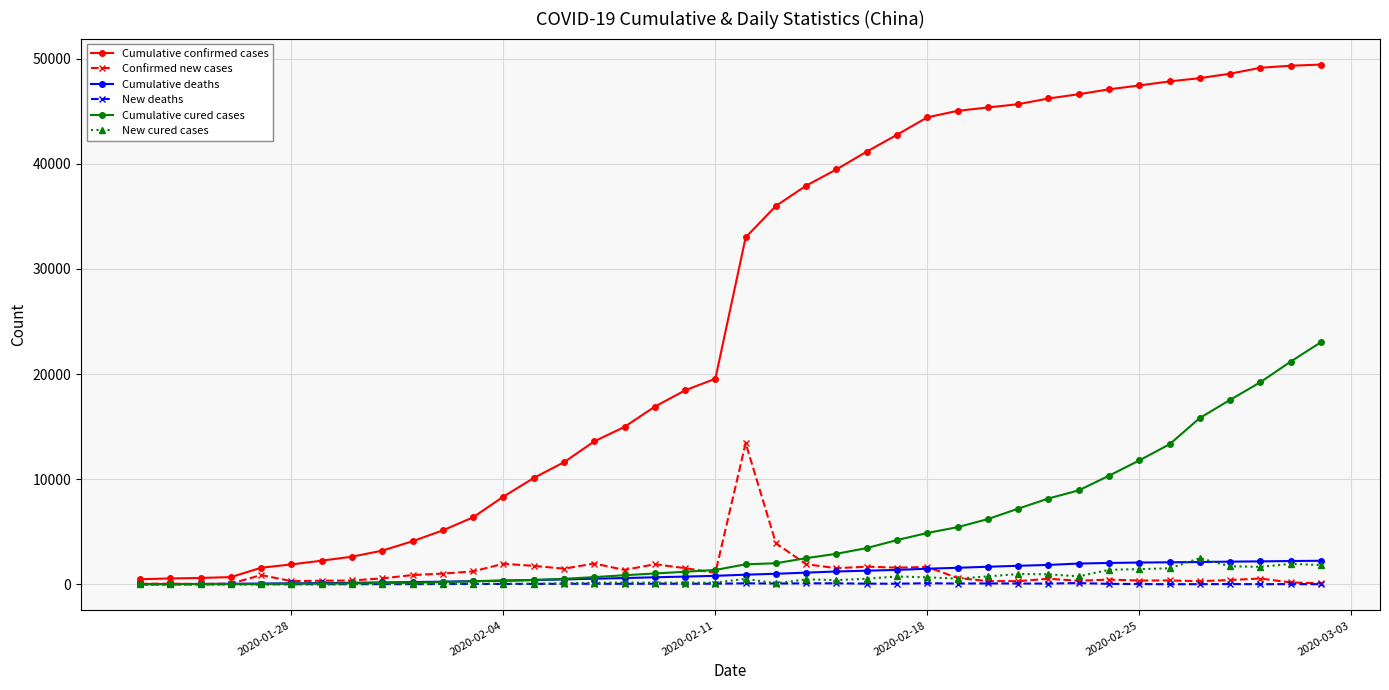

After their last crossing, which series has the higher values: Cumulative deaths or Confirmed new cases?

Cumulative deaths